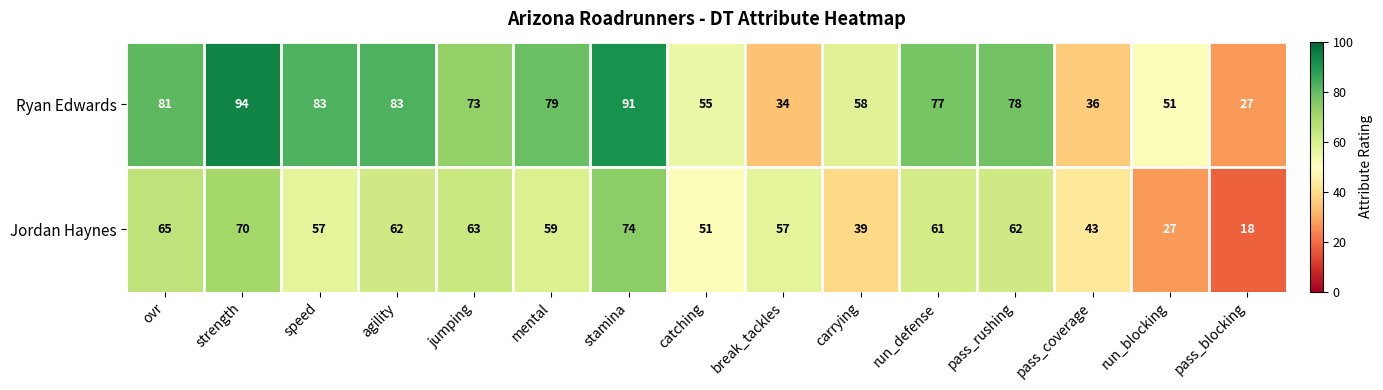

Which series has the largest range (max minus min)?

Ryan Edwards